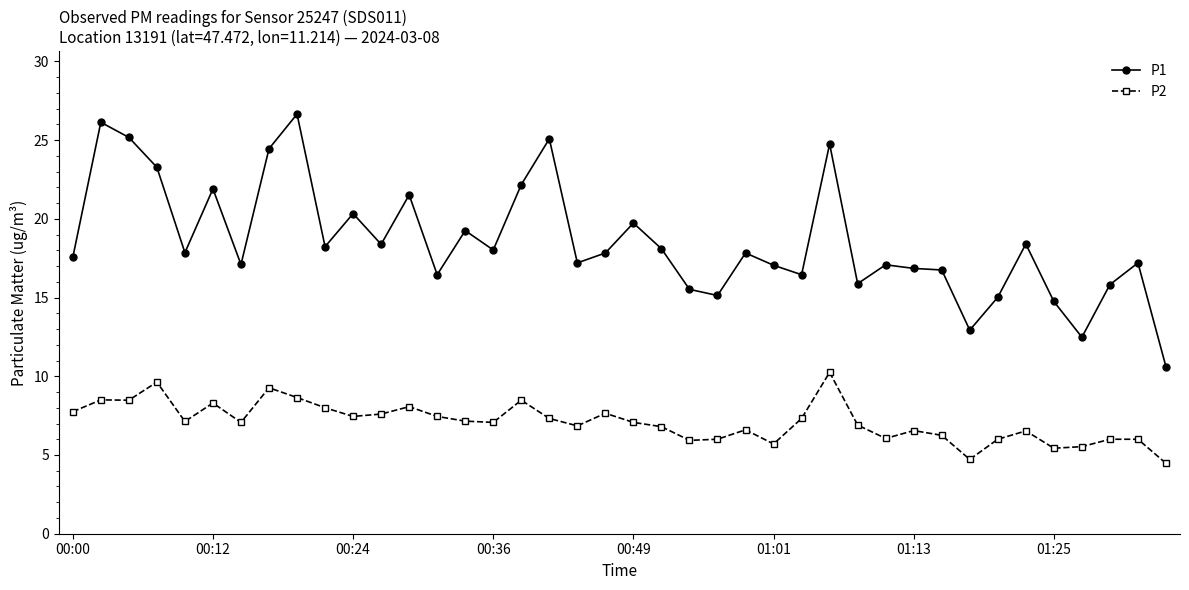

Which series has the largest total across all categories?

P1